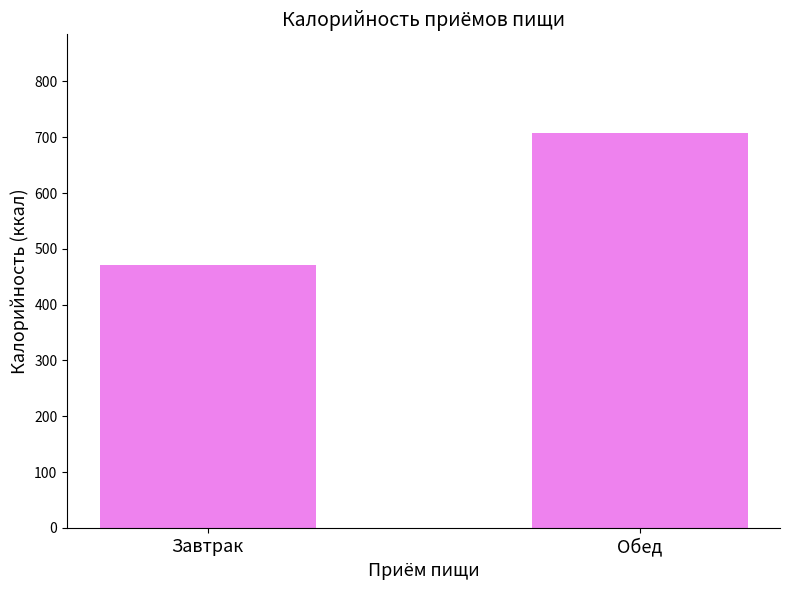

List the labels in order of value, smallest first.

Завтрак, Обед